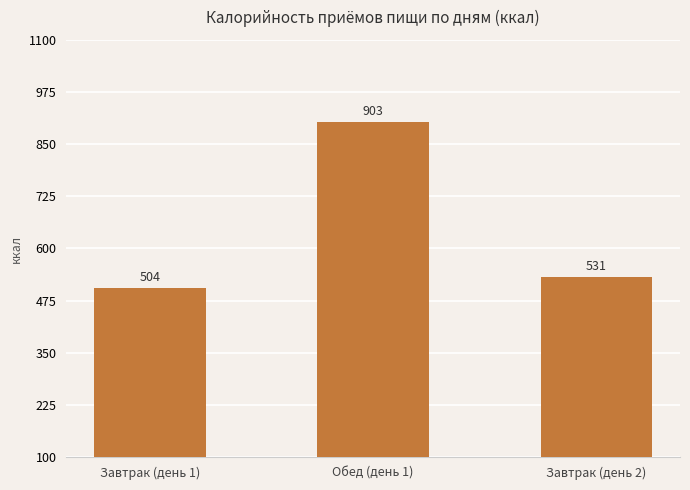

Rank the categories by value from highest to lowest.

Обед (день 1), Завтрак (день 2), Завтрак (день 1)